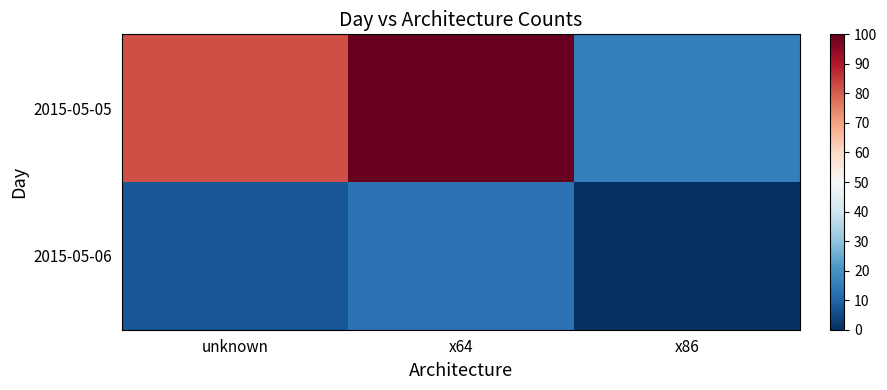

List the series in order of their peak value, highest first.

2015-05-05, 2015-05-06